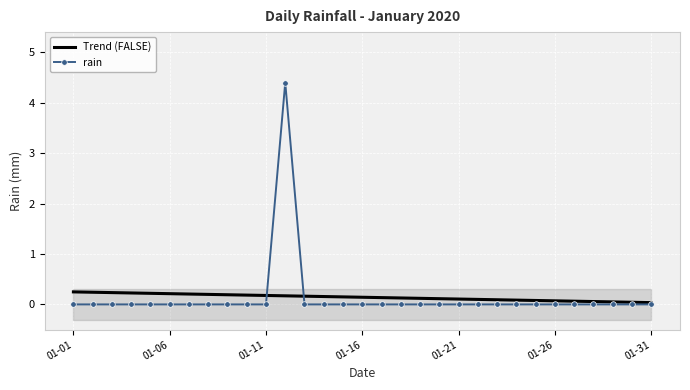

True or false: rain has a value of 0.0 at 01-01.

True